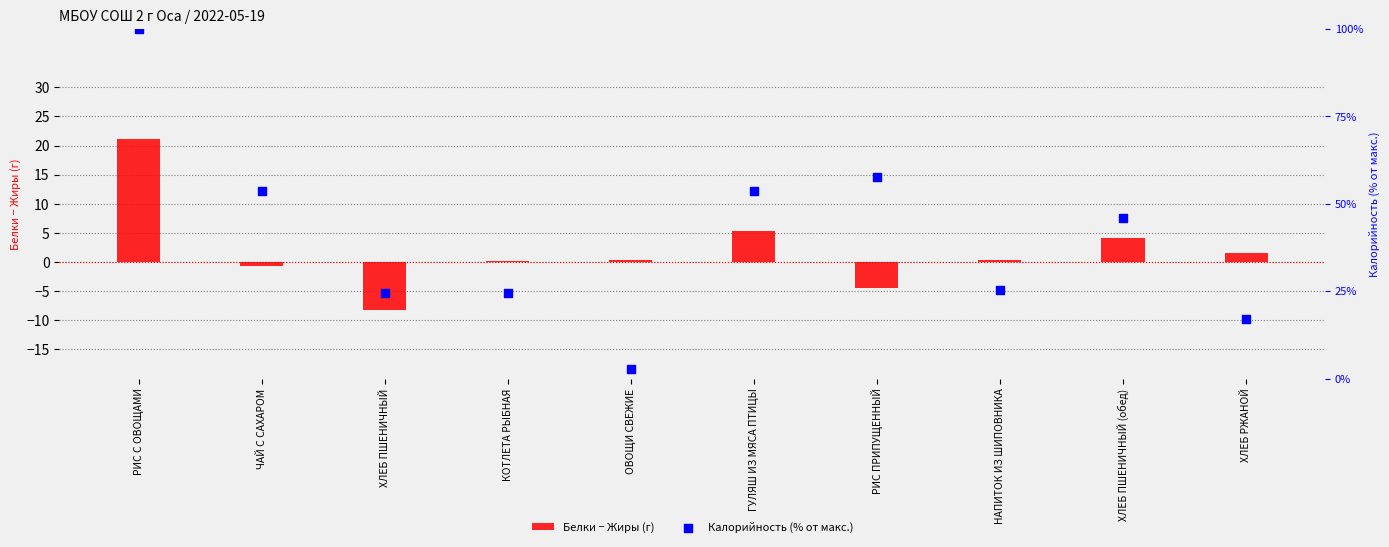

At how many categories does at least one series exceed 36?

5